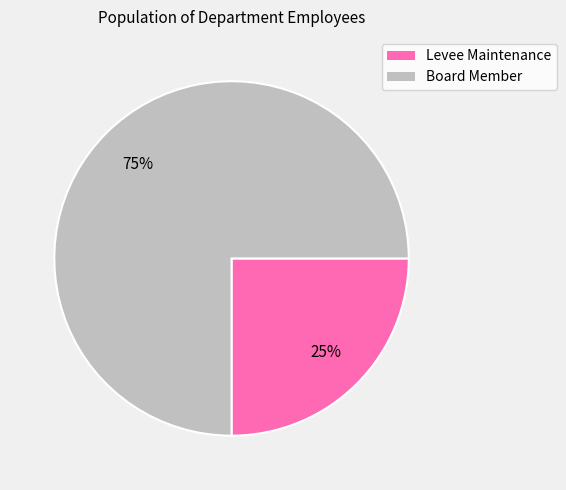

To the nearest percent, what portion does Levee Maintenance represent?

25%